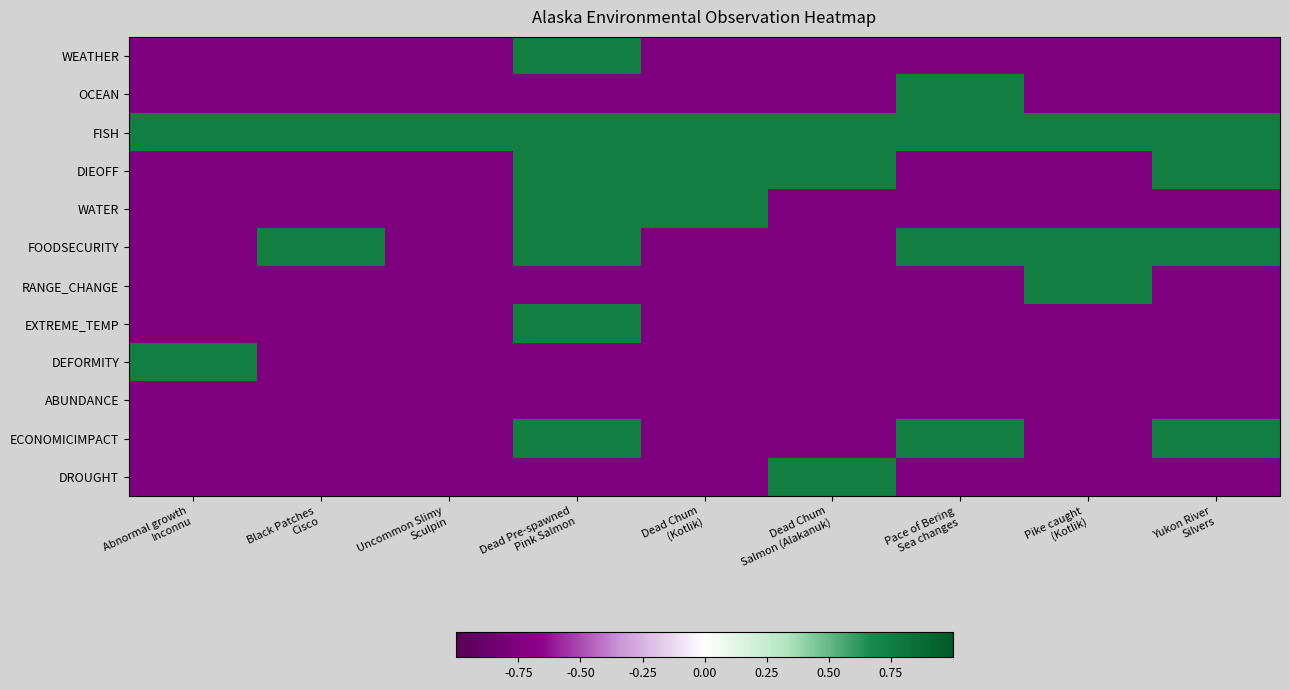

Reading right to left, transcribe all the data shown in this chart.

WEATHER: Yukon River
Silvers=-0.8	Pike caught
(Kotlik)=-0.8	Pace of Bering
Sea changes=-0.8	Dead Chum
Salmon (Alakanuk)=-0.8	Dead Chum
(Kotlik)=-0.8	Dead Pre-spawned
Pink Salmon=0.8	Uncommon Slimy
Sculpin=-0.8	Black Patches
Cisco=-0.8	Abnormal growth
Inconnu=-0.8
OCEAN: Yukon River
Silvers=-0.8	Pike caught
(Kotlik)=-0.8	Pace of Bering
Sea changes=0.8	Dead Chum
Salmon (Alakanuk)=-0.8	Dead Chum
(Kotlik)=-0.8	Dead Pre-spawned
Pink Salmon=-0.8	Uncommon Slimy
Sculpin=-0.8	Black Patches
Cisco=-0.8	Abnormal growth
Inconnu=-0.8
FISH: Yukon River
Silvers=0.8	Pike caught
(Kotlik)=0.8	Pace of Bering
Sea changes=0.8	Dead Chum
Salmon (Alakanuk)=0.8	Dead Chum
(Kotlik)=0.8	Dead Pre-spawned
Pink Salmon=0.8	Uncommon Slimy
Sculpin=0.8	Black Patches
Cisco=0.8	Abnormal growth
Inconnu=0.8
DIEOFF: Yukon River
Silvers=0.8	Pike caught
(Kotlik)=-0.8	Pace of Bering
Sea changes=-0.8	Dead Chum
Salmon (Alakanuk)=0.8	Dead Chum
(Kotlik)=0.8	Dead Pre-spawned
Pink Salmon=0.8	Uncommon Slimy
Sculpin=-0.8	Black Patches
Cisco=-0.8	Abnormal growth
Inconnu=-0.8
WATER: Yukon River
Silvers=-0.8	Pike caught
(Kotlik)=-0.8	Pace of Bering
Sea changes=-0.8	Dead Chum
Salmon (Alakanuk)=-0.8	Dead Chum
(Kotlik)=0.8	Dead Pre-spawned
Pink Salmon=0.8	Uncommon Slimy
Sculpin=-0.8	Black Patches
Cisco=-0.8	Abnormal growth
Inconnu=-0.8
FOODSECURITY: Yukon River
Silvers=0.8	Pike caught
(Kotlik)=0.8	Pace of Bering
Sea changes=0.8	Dead Chum
Salmon (Alakanuk)=-0.8	Dead Chum
(Kotlik)=-0.8	Dead Pre-spawned
Pink Salmon=0.8	Uncommon Slimy
Sculpin=-0.8	Black Patches
Cisco=0.8	Abnormal growth
Inconnu=-0.8
RANGE_CHANGE: Yukon River
Silvers=-0.8	Pike caught
(Kotlik)=0.8	Pace of Bering
Sea changes=-0.8	Dead Chum
Salmon (Alakanuk)=-0.8	Dead Chum
(Kotlik)=-0.8	Dead Pre-spawned
Pink Salmon=-0.8	Uncommon Slimy
Sculpin=-0.8	Black Patches
Cisco=-0.8	Abnormal growth
Inconnu=-0.8
EXTREME_TEMP: Yukon River
Silvers=-0.8	Pike caught
(Kotlik)=-0.8	Pace of Bering
Sea changes=-0.8	Dead Chum
Salmon (Alakanuk)=-0.8	Dead Chum
(Kotlik)=-0.8	Dead Pre-spawned
Pink Salmon=0.8	Uncommon Slimy
Sculpin=-0.8	Black Patches
Cisco=-0.8	Abnormal growth
Inconnu=-0.8
DEFORMITY: Yukon River
Silvers=-0.8	Pike caught
(Kotlik)=-0.8	Pace of Bering
Sea changes=-0.8	Dead Chum
Salmon (Alakanuk)=-0.8	Dead Chum
(Kotlik)=-0.8	Dead Pre-spawned
Pink Salmon=-0.8	Uncommon Slimy
Sculpin=-0.8	Black Patches
Cisco=-0.8	Abnormal growth
Inconnu=0.8
ABUNDANCE: Yukon River
Silvers=-0.8	Pike caught
(Kotlik)=-0.8	Pace of Bering
Sea changes=-0.8	Dead Chum
Salmon (Alakanuk)=-0.8	Dead Chum
(Kotlik)=-0.8	Dead Pre-spawned
Pink Salmon=-0.8	Uncommon Slimy
Sculpin=-0.8	Black Patches
Cisco=-0.8	Abnormal growth
Inconnu=-0.8
ECONOMICIMPACT: Yukon River
Silvers=0.8	Pike caught
(Kotlik)=-0.8	Pace of Bering
Sea changes=0.8	Dead Chum
Salmon (Alakanuk)=-0.8	Dead Chum
(Kotlik)=-0.8	Dead Pre-spawned
Pink Salmon=0.8	Uncommon Slimy
Sculpin=-0.8	Black Patches
Cisco=-0.8	Abnormal growth
Inconnu=-0.8
DROUGHT: Yukon River
Silvers=-0.8	Pike caught
(Kotlik)=-0.8	Pace of Bering
Sea changes=-0.8	Dead Chum
Salmon (Alakanuk)=0.8	Dead Chum
(Kotlik)=-0.8	Dead Pre-spawned
Pink Salmon=-0.8	Uncommon Slimy
Sculpin=-0.8	Black Patches
Cisco=-0.8	Abnormal growth
Inconnu=-0.8